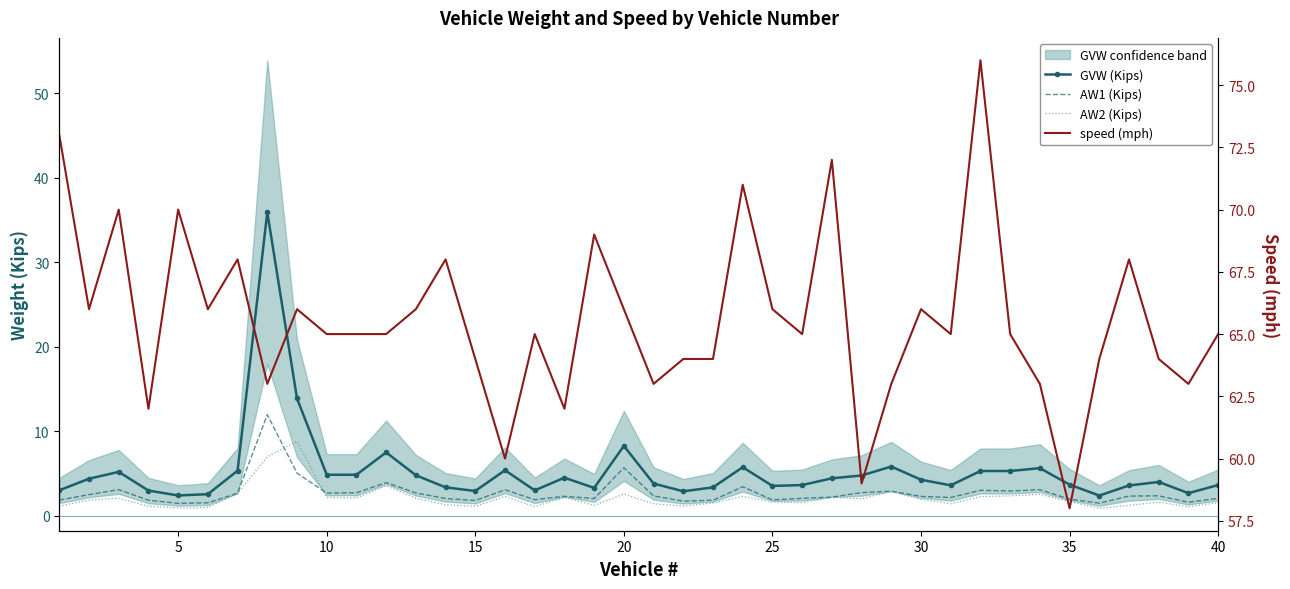

Rank the series by their maximum value, from highest to lowest.

speed (mph), GVW (Kips), AW1 (Kips), AW2 (Kips)